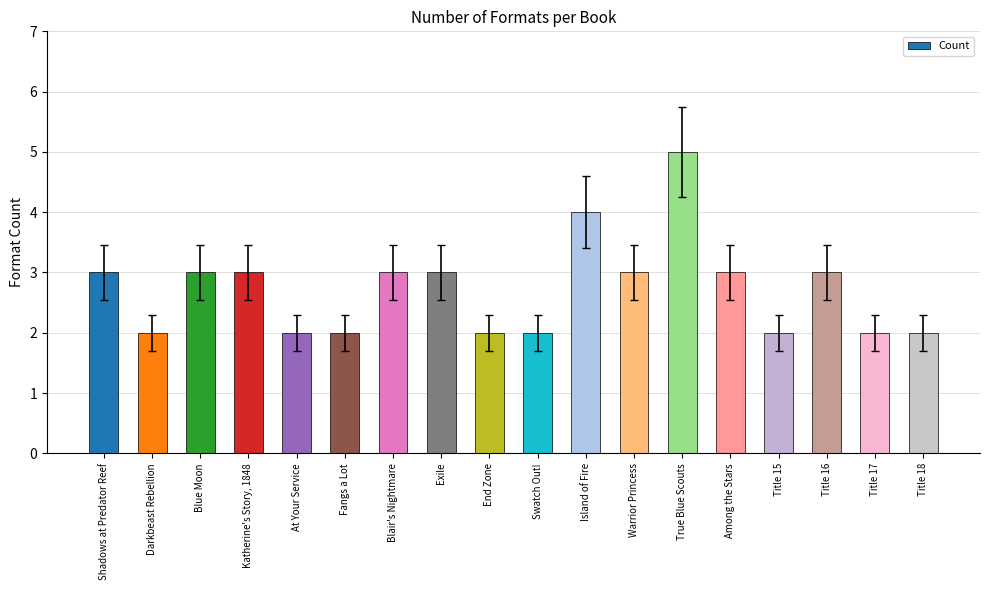

What is the sum of the values at Blair's Nightmare and Warrior Princess?

6